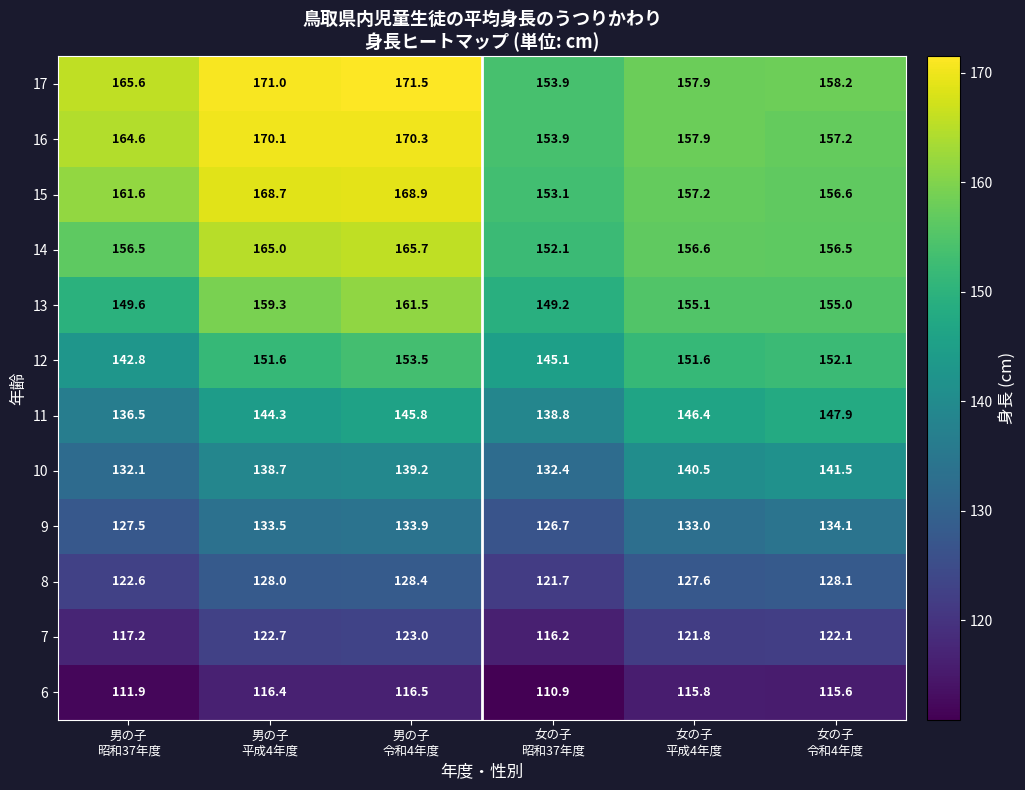

What is the minimum value shown in the chart?

110.9